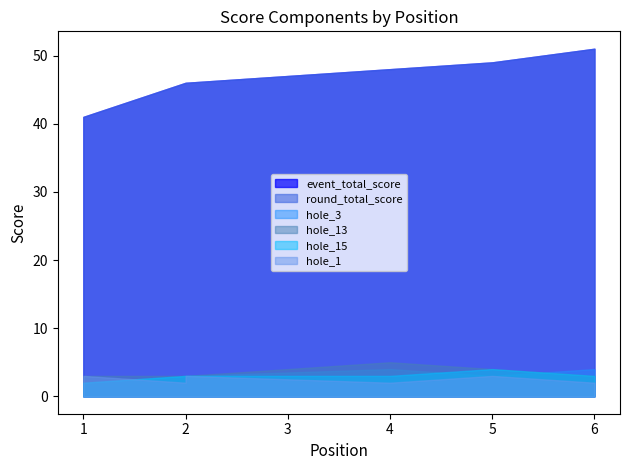

After their last crossing, which series has the higher values: hole_15 or hole_1?

hole_15